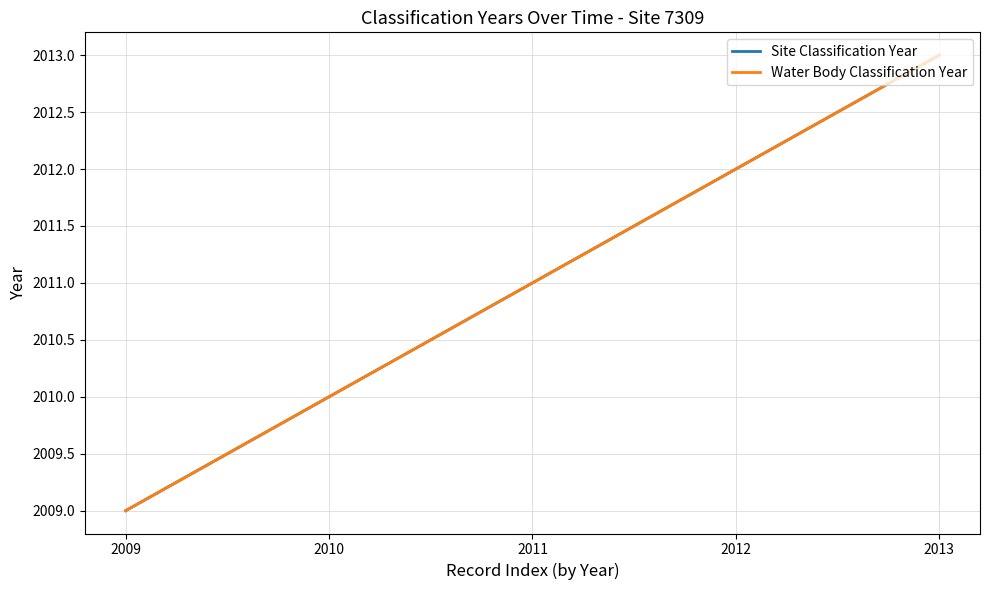

Is this an area chart (filled region under the line)?

No